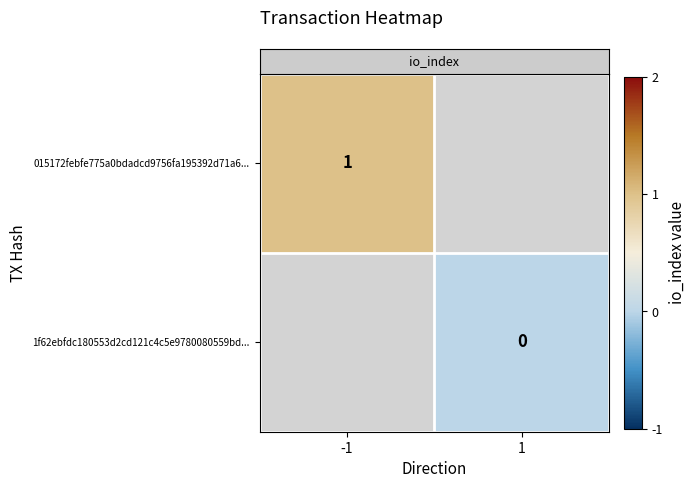

Which series has the widest spread of values?

row_0